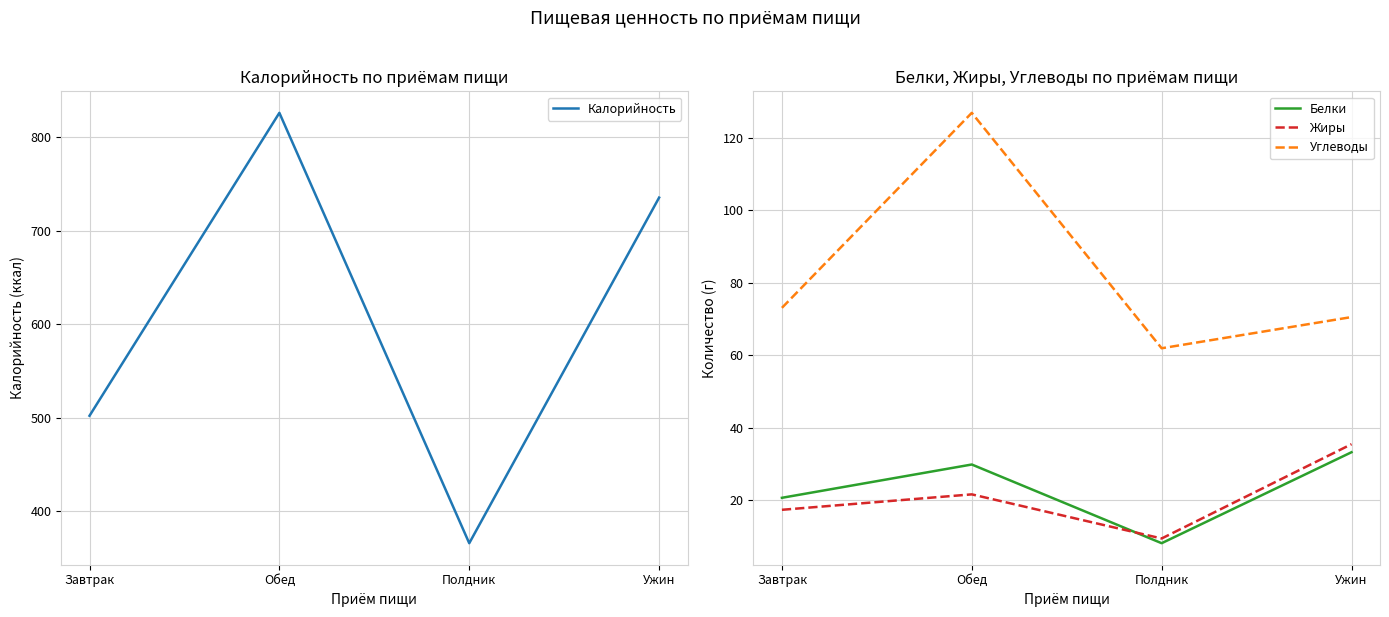

True or false: Жиры and Углеводы cross at least once.

False